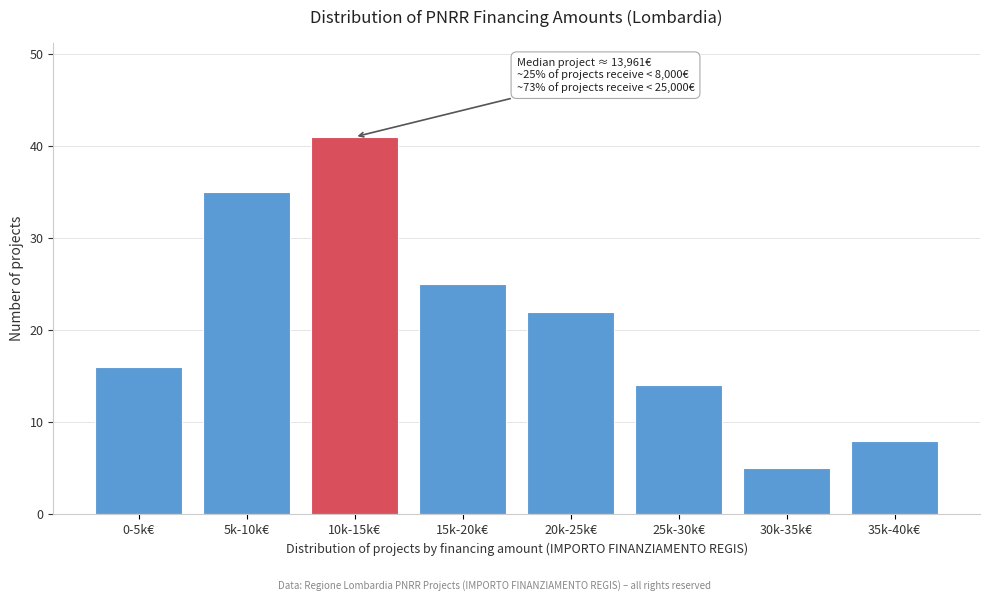

Reading left to right, list all the values displayed in this chart.

16	35	41	25	22	14	5	8